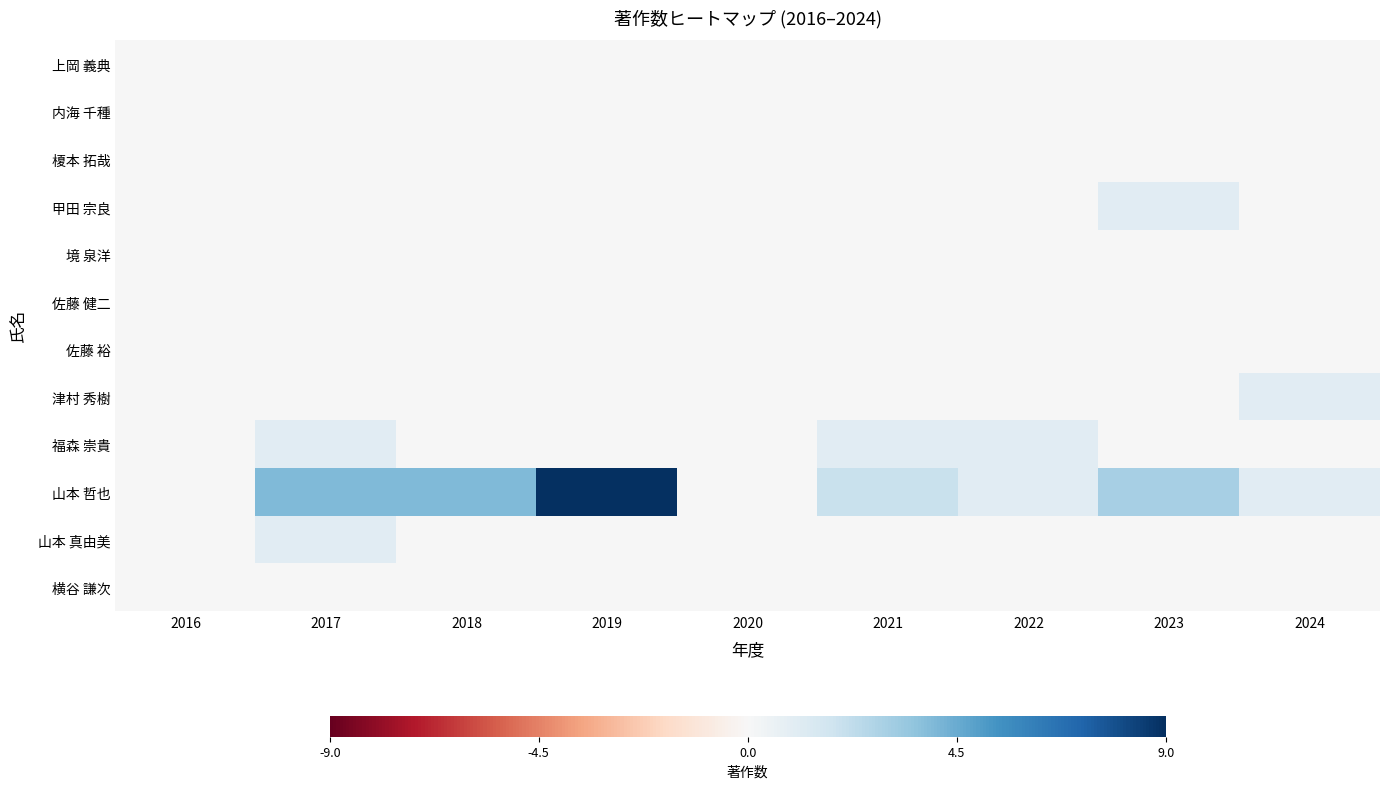

Reading left to right, list all the values displayed in this chart.

上岡 義典: 2016=0	2017=0	2018=0	2019=0	2020=0	2021=0	2022=0	2023=0	2024=0
内海 千種: 2016=0	2017=0	2018=0	2019=0	2020=0	2021=0	2022=0	2023=0	2024=0
榎本 拓哉: 2016=0	2017=0	2018=0	2019=0	2020=0	2021=0	2022=0	2023=0	2024=0
甲田 宗良: 2016=0	2017=0	2018=0	2019=0	2020=0	2021=0	2022=0	2023=1	2024=0
境 泉洋: 2016=0	2017=0	2018=0	2019=0	2020=0	2021=0	2022=0	2023=0	2024=0
佐藤 健二: 2016=0	2017=0	2018=0	2019=0	2020=0	2021=0	2022=0	2023=0	2024=0
佐藤 裕: 2016=0	2017=0	2018=0	2019=0	2020=0	2021=0	2022=0	2023=0	2024=0
津村 秀樹: 2016=0	2017=0	2018=0	2019=0	2020=0	2021=0	2022=0	2023=0	2024=1
福森 崇貴: 2016=0	2017=1	2018=0	2019=0	2020=0	2021=1	2022=1	2023=0	2024=0
山本 哲也: 2016=0	2017=4	2018=4	2019=9	2020=0	2021=2	2022=1	2023=3	2024=1
山本 真由美: 2016=0	2017=1	2018=0	2019=0	2020=0	2021=0	2022=0	2023=0	2024=0
横谷 謙次: 2016=0	2017=0	2018=0	2019=0	2020=0	2021=0	2022=0	2023=0	2024=0